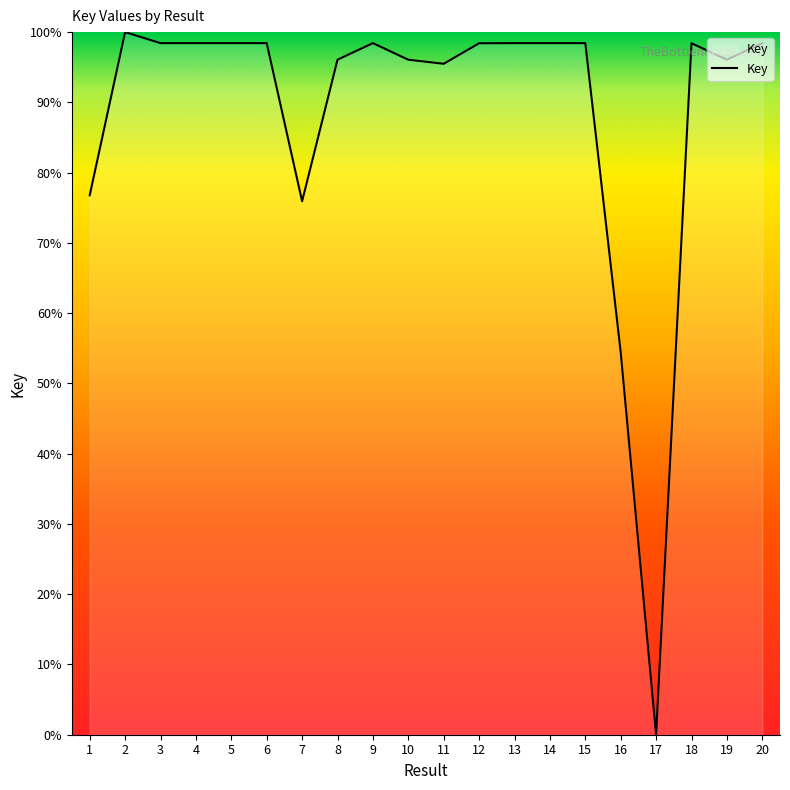

The value at 19 is 153.0. True or false?

False